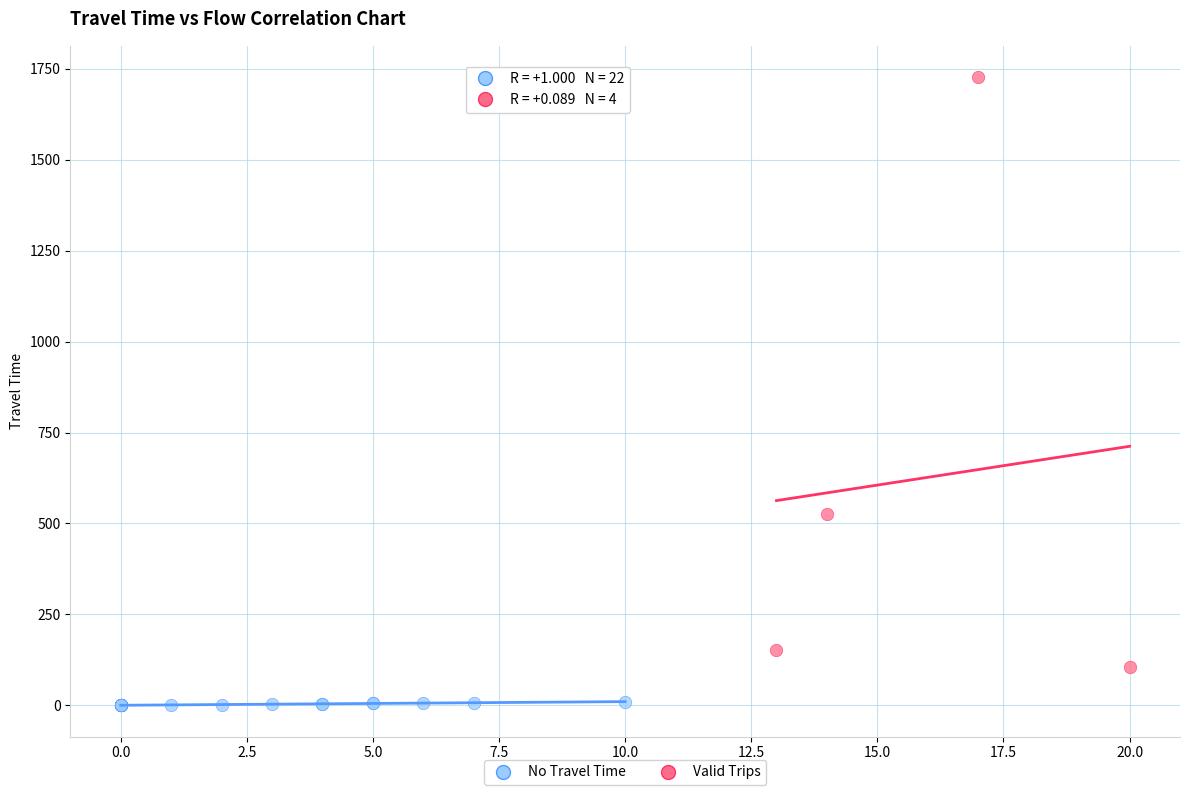

Which series has the largest Y range (max minus min)?

Valid Trips